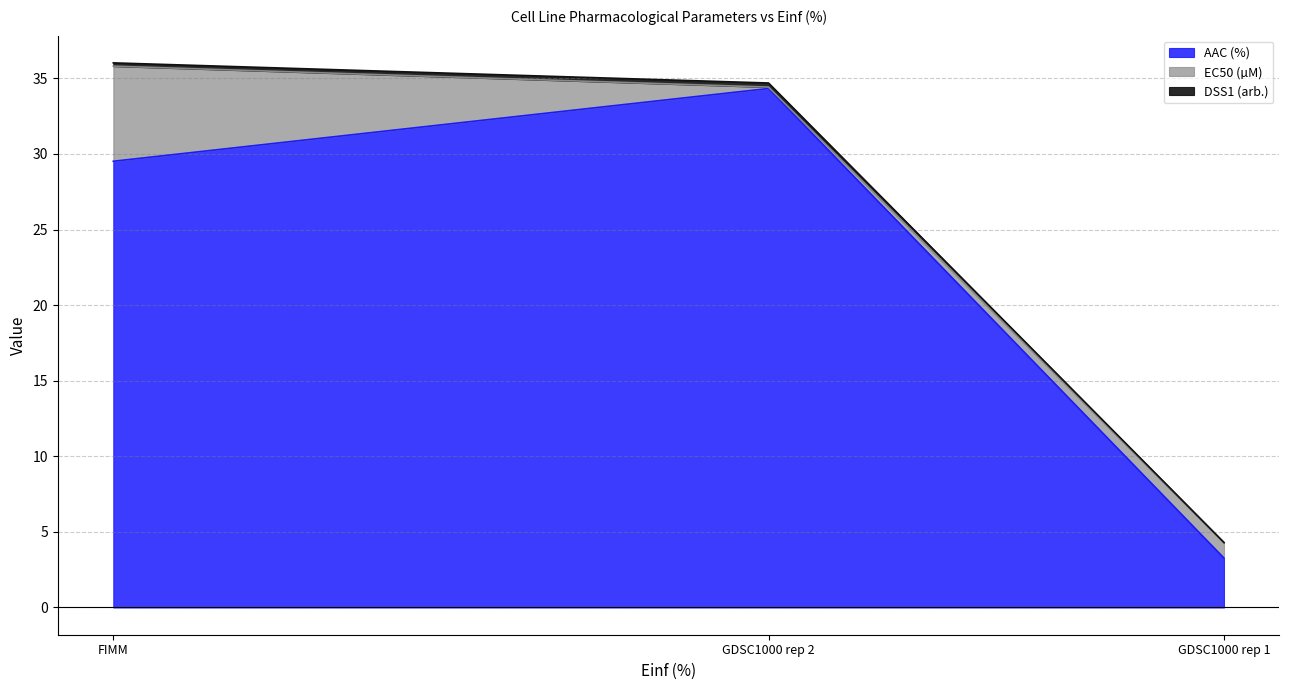

List the labels in order of AAC (%) value, smallest first.

GDSC1000 rep 1, FIMM, GDSC1000 rep 2